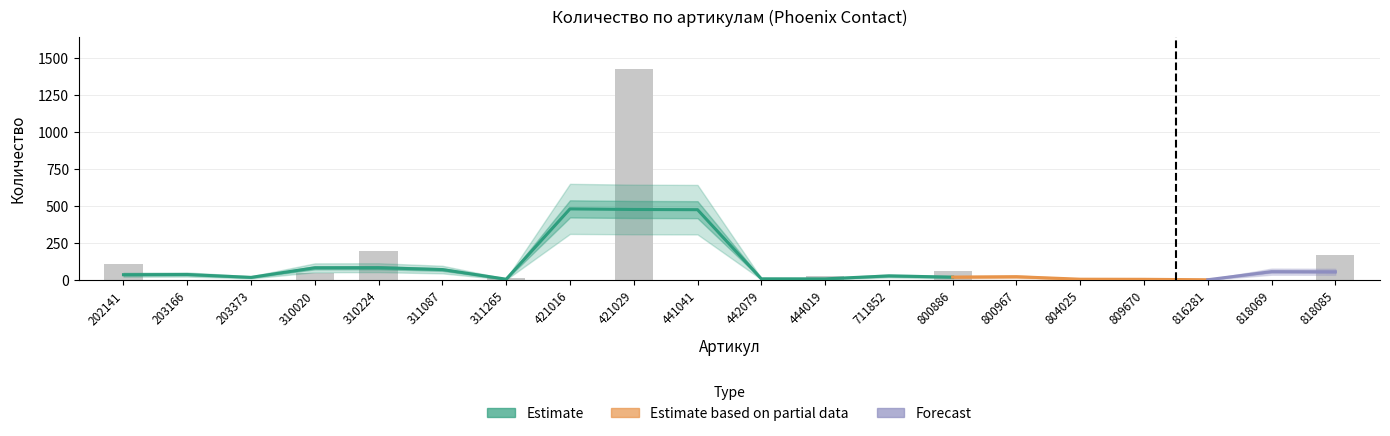

What is the difference between the maximum and minimum values?

1429